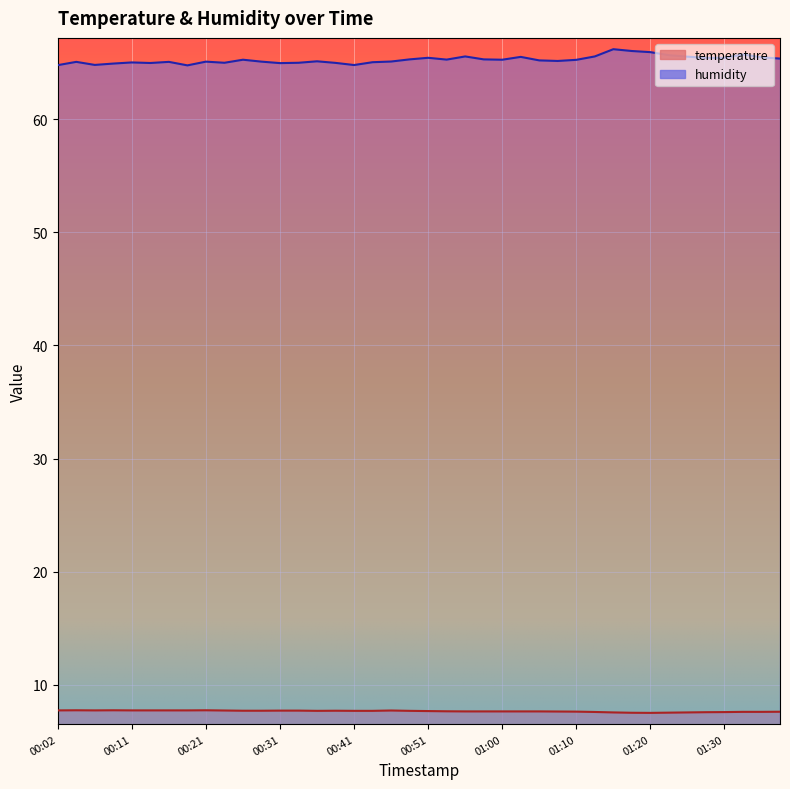

Which series has the largest total across all categories?

humidity